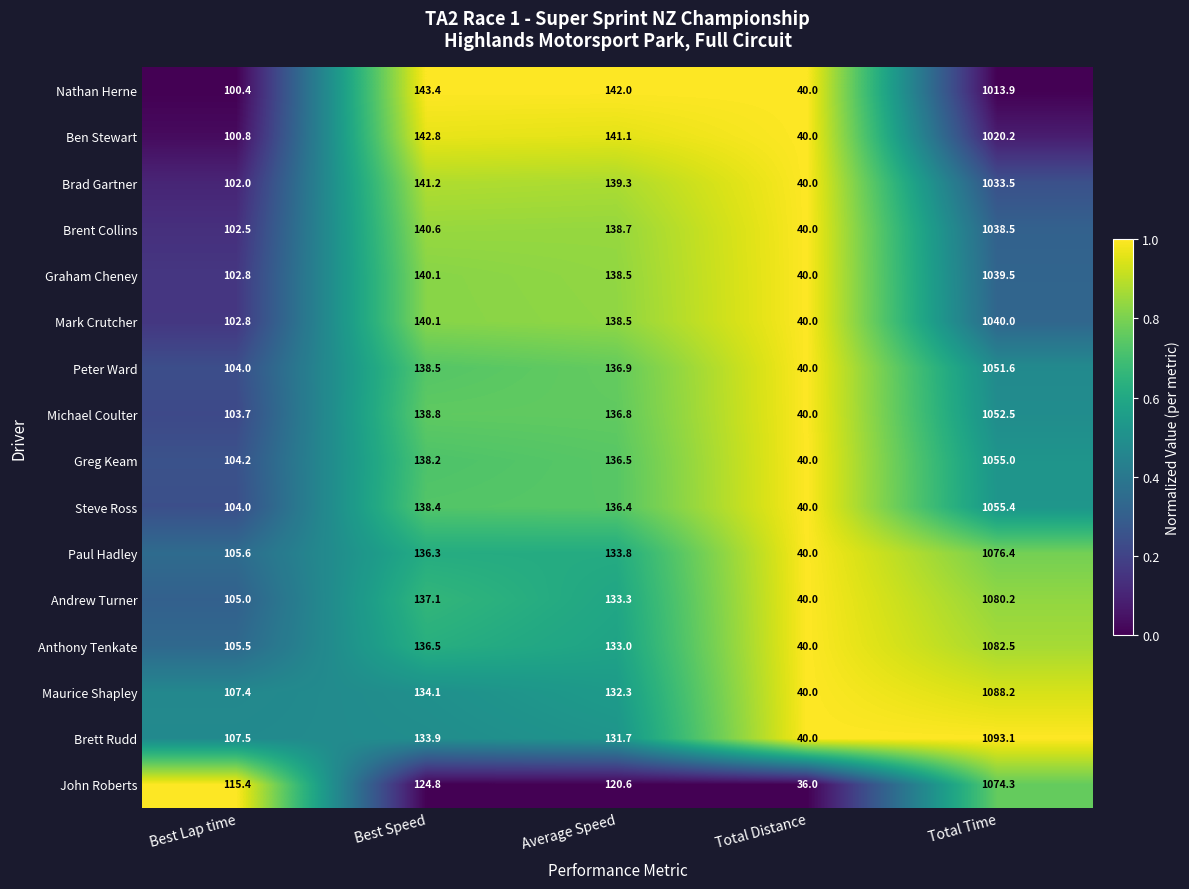

What is the average value of the Steve Ross series?

294.8